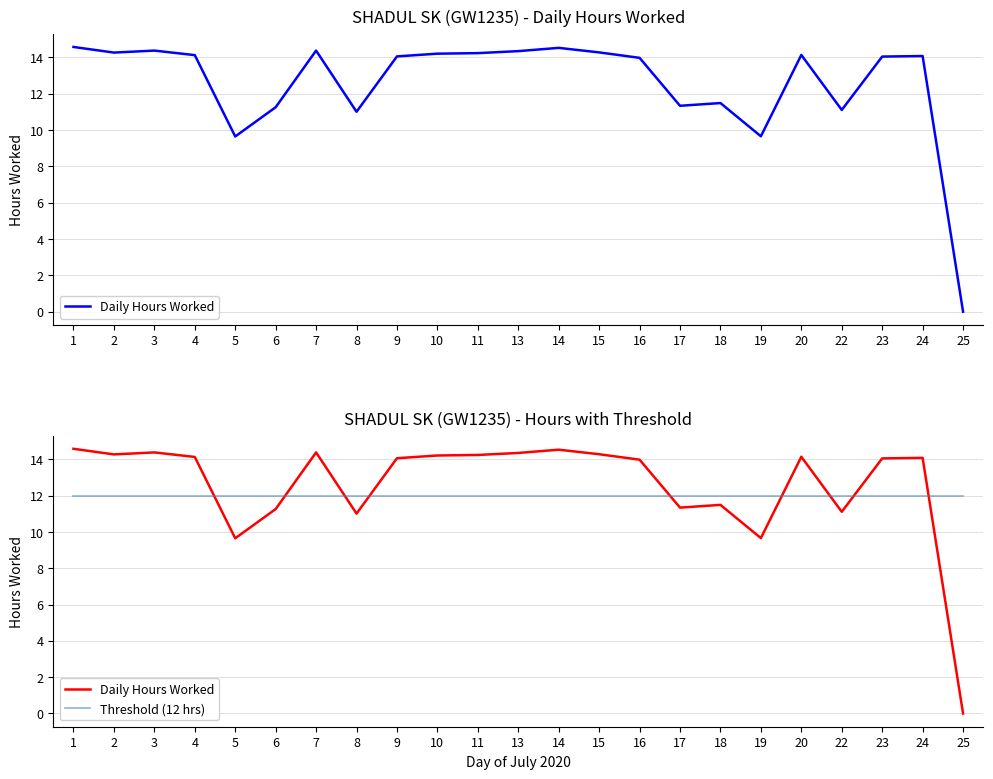

After their last crossing, which series has the higher values: Threshold (12 hrs) or Daily Hours Worked?

Threshold (12 hrs)